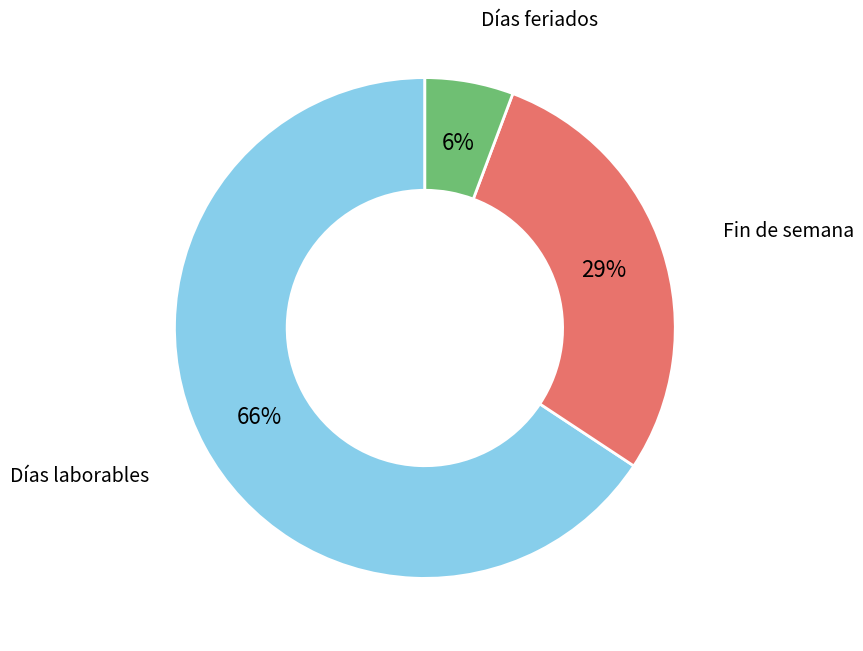

Does any single category account for the majority?

Yes